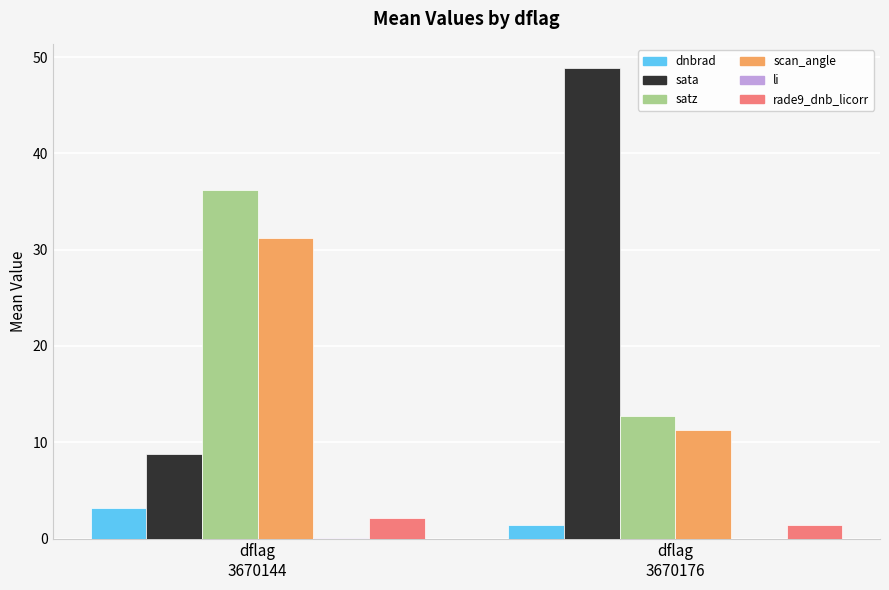

Which series has the largest range (max minus min)?

sata